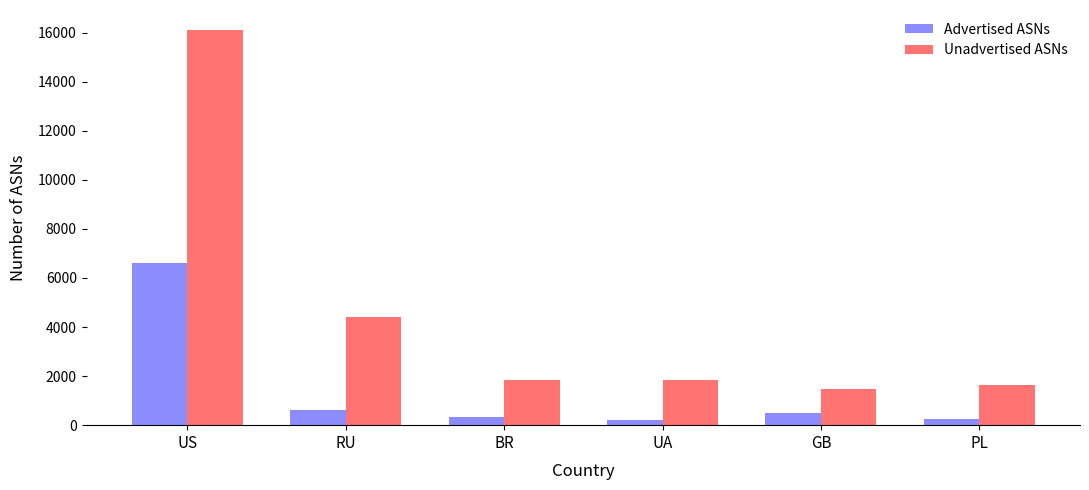

Rank the series by their maximum value, from highest to lowest.

Unadvertised ASNs, Advertised ASNs